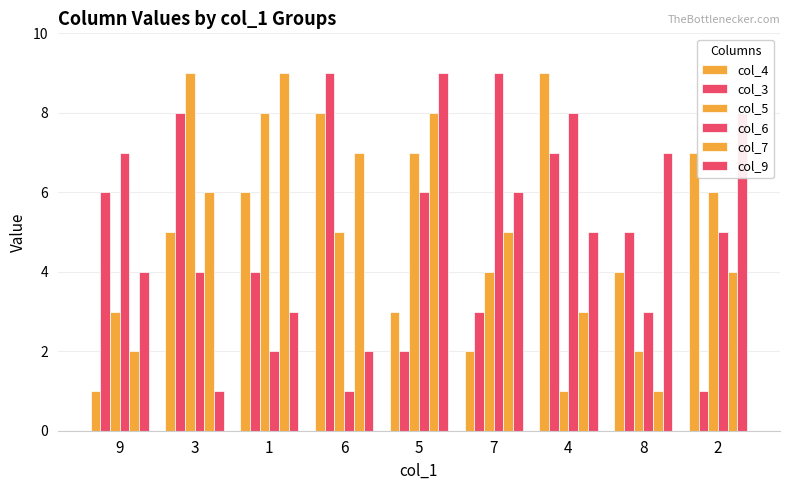

Read the col_3 value at 7.

3